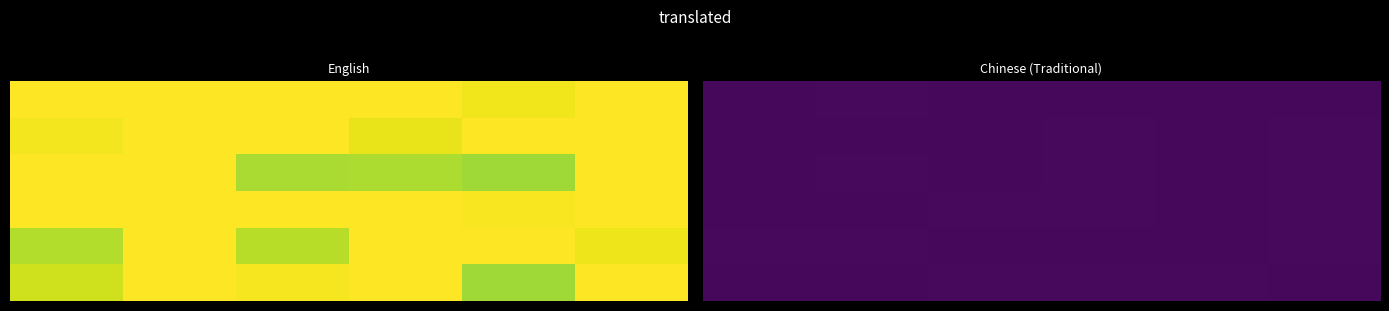

At how many categories does at least one series exceed 1?

6